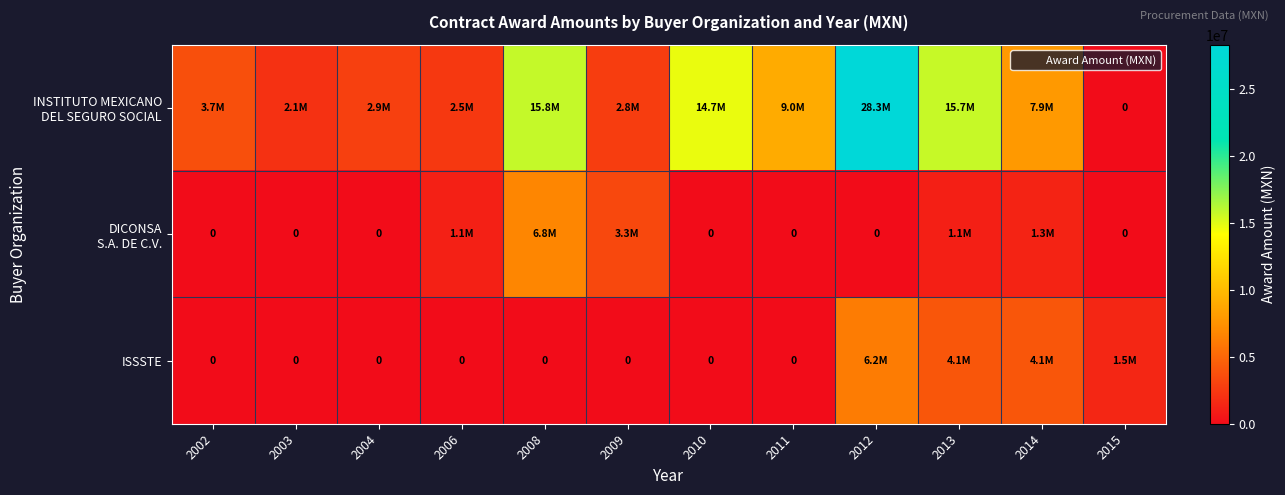

Is it true that DICONSA S.A. DE C.V. equals -4040012.3 at 2012?

False